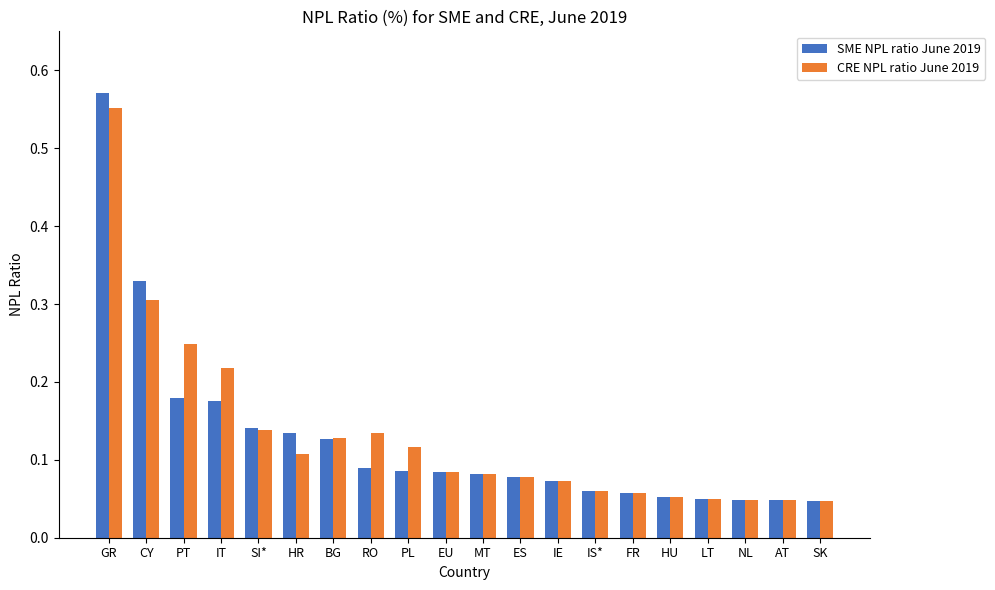

How many distinct data groups are displayed?

2